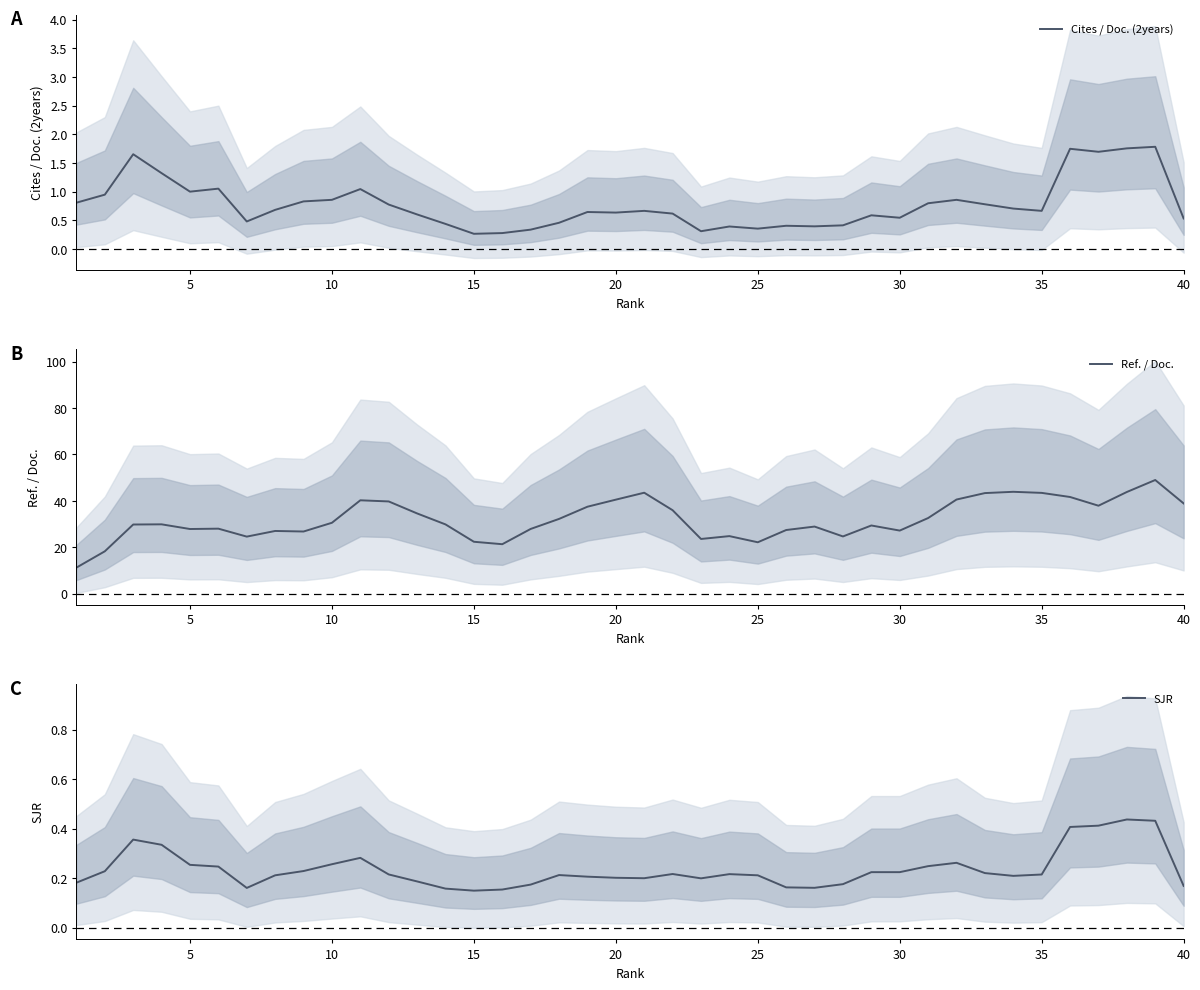

Does the chart have visible grid lines?

No